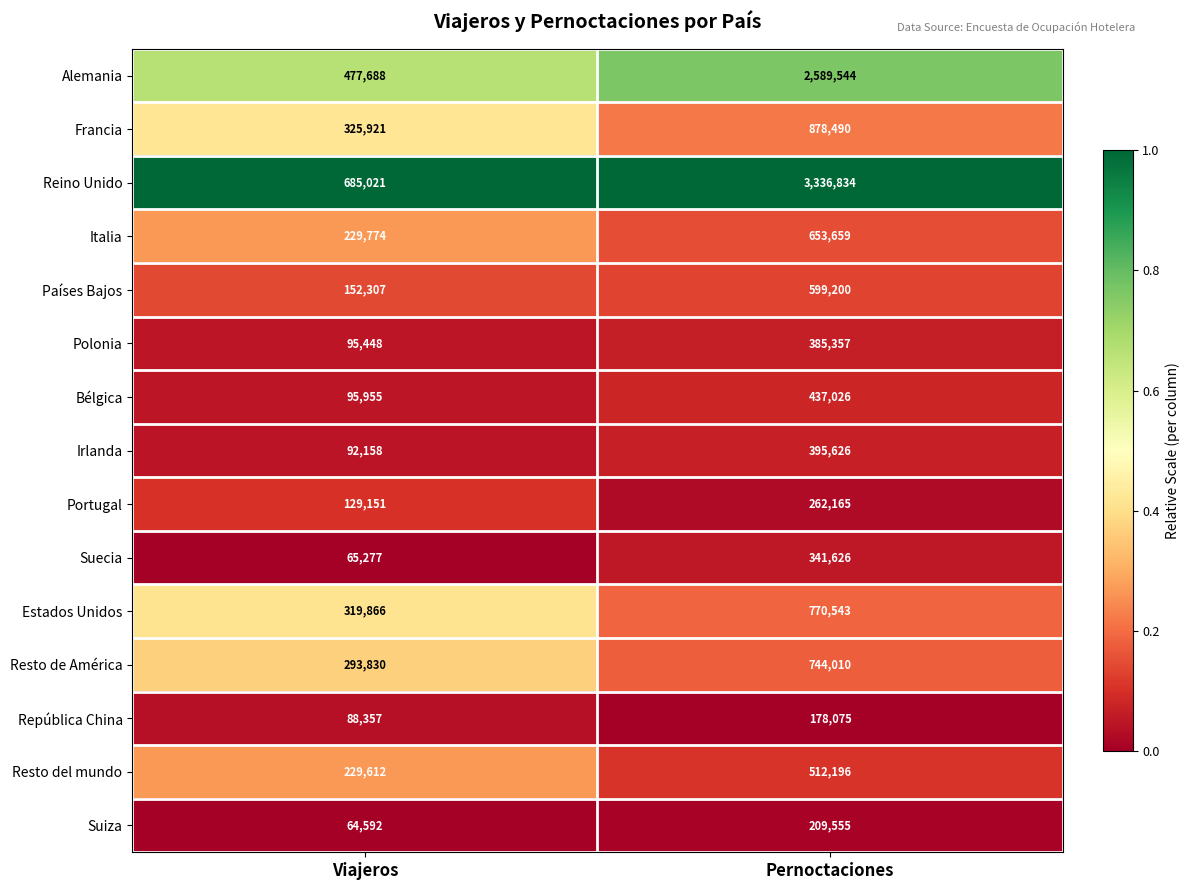

What is the difference between the highest and lowest values at Pernoctaciones?

3158759